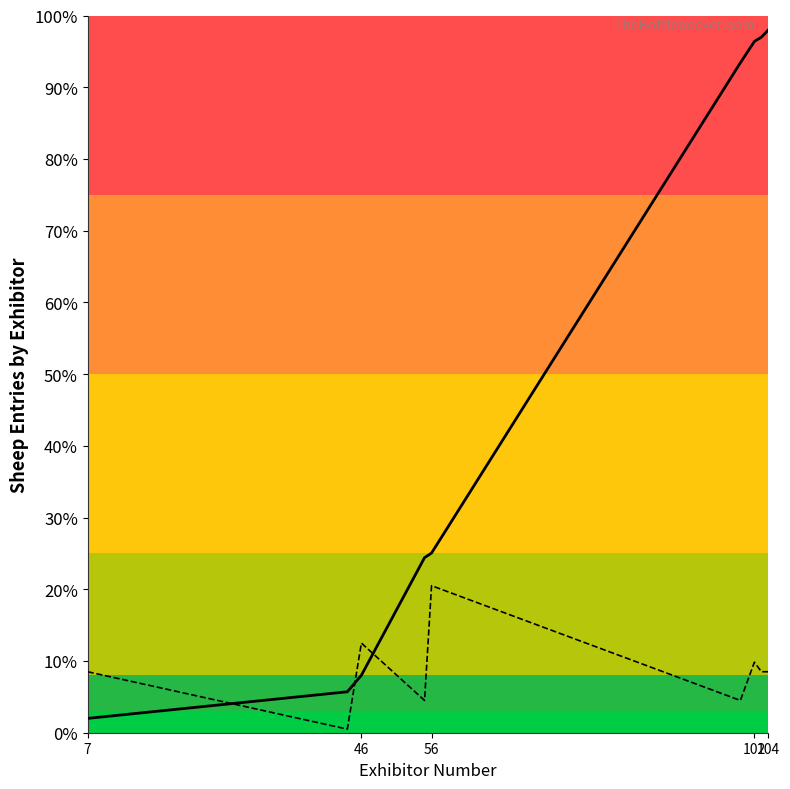

Which series has the largest total across all categories?

Entry Number